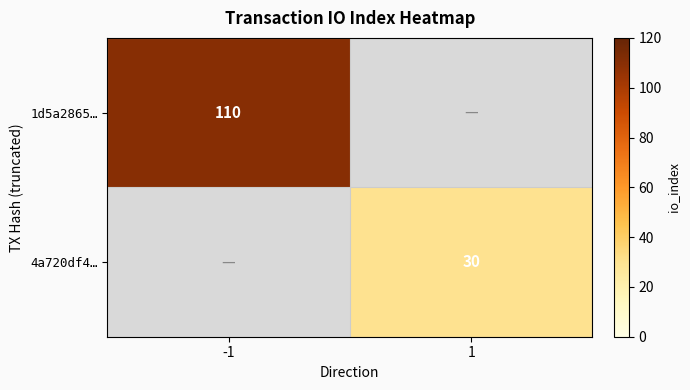

At how many categories does at least one series exceed 97?

1